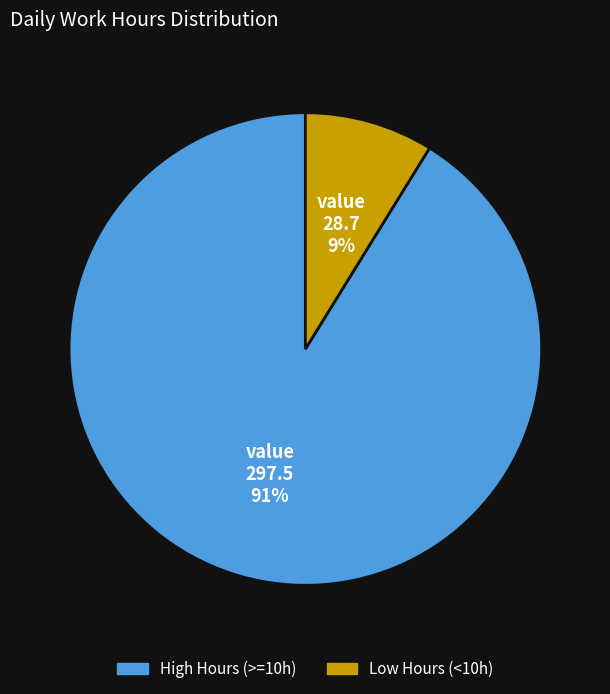

To the nearest percent, what is the difference between the largest and smallest slice percentages?

82%